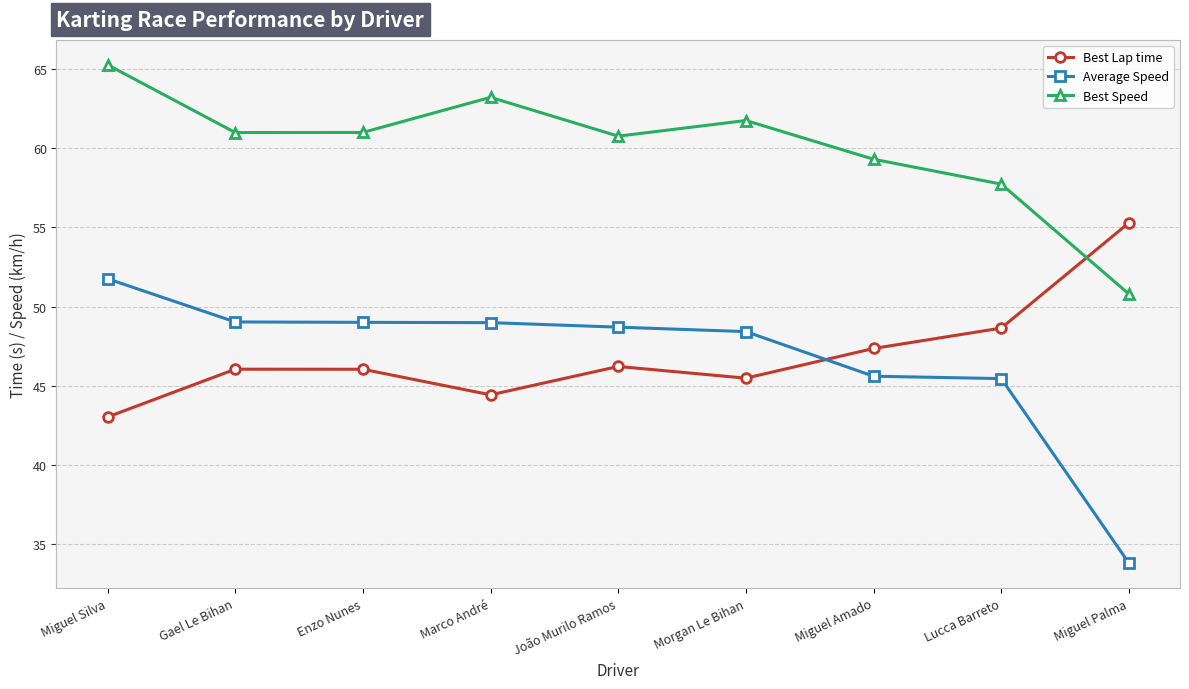

Which series ends up on top after the final intersection of Best Lap time and Best Speed?

Best Lap time